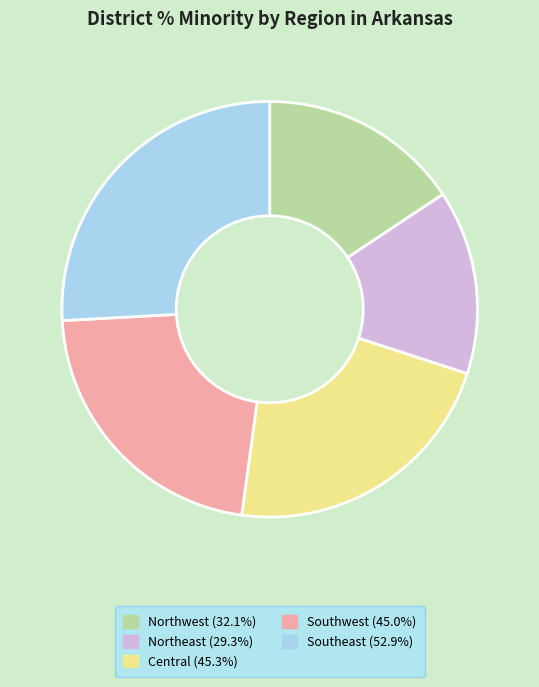

Is there a majority slice in this chart?

No